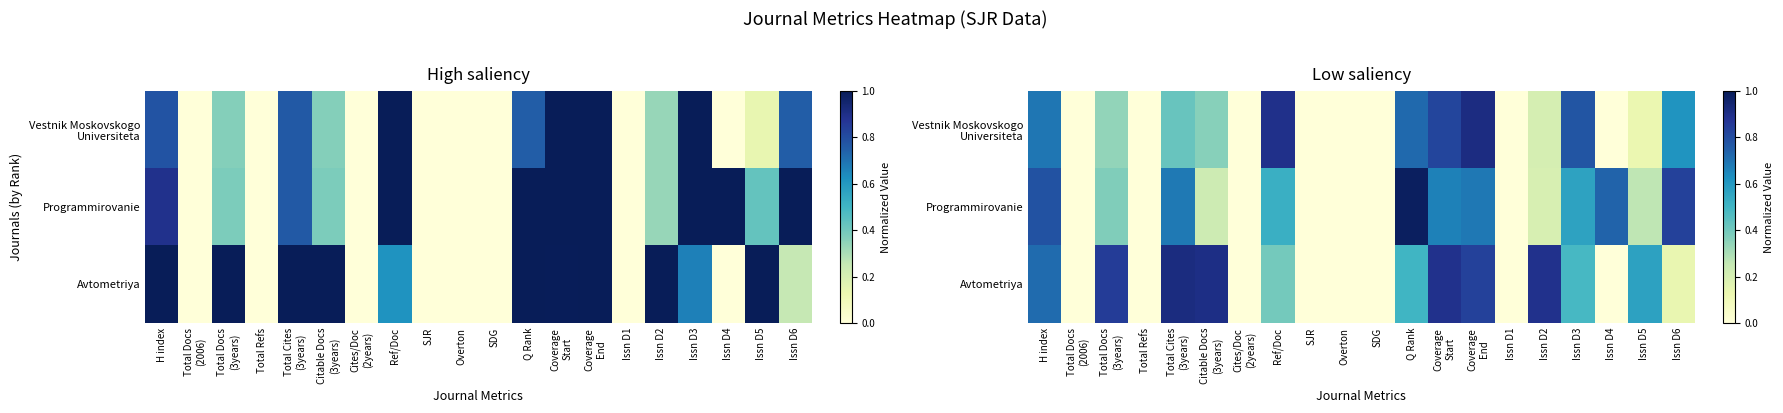

At which label is Vestnik Moskovskogo Universiteta closest to 0?

Total Docs (2006)